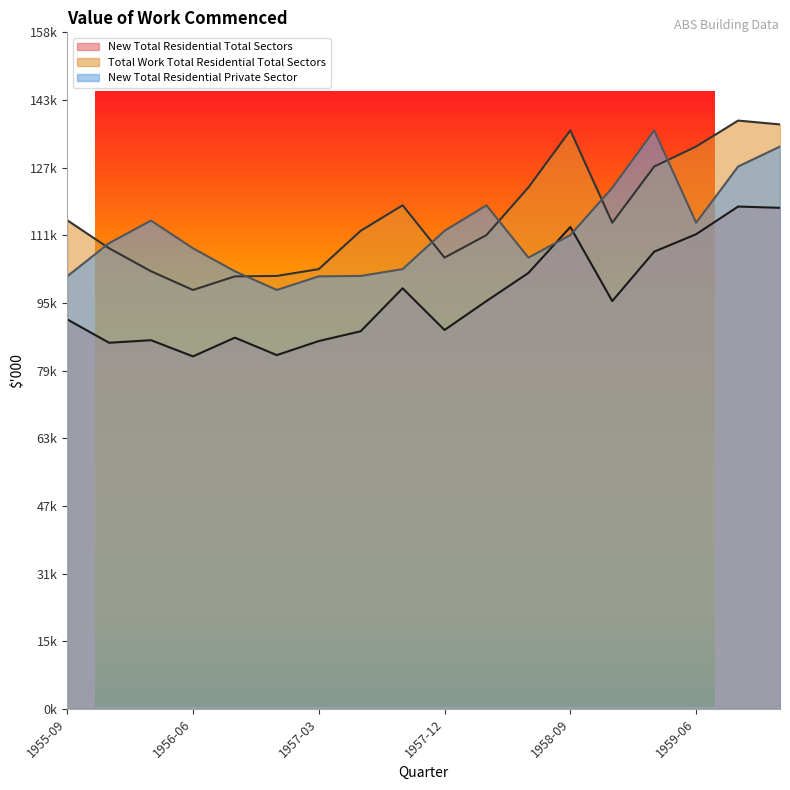

List the series in order of their peak value, lowest first.

New Total Residential Total Sectors, New Total Residential Private Sector, Total Work Total Residential Total Sectors